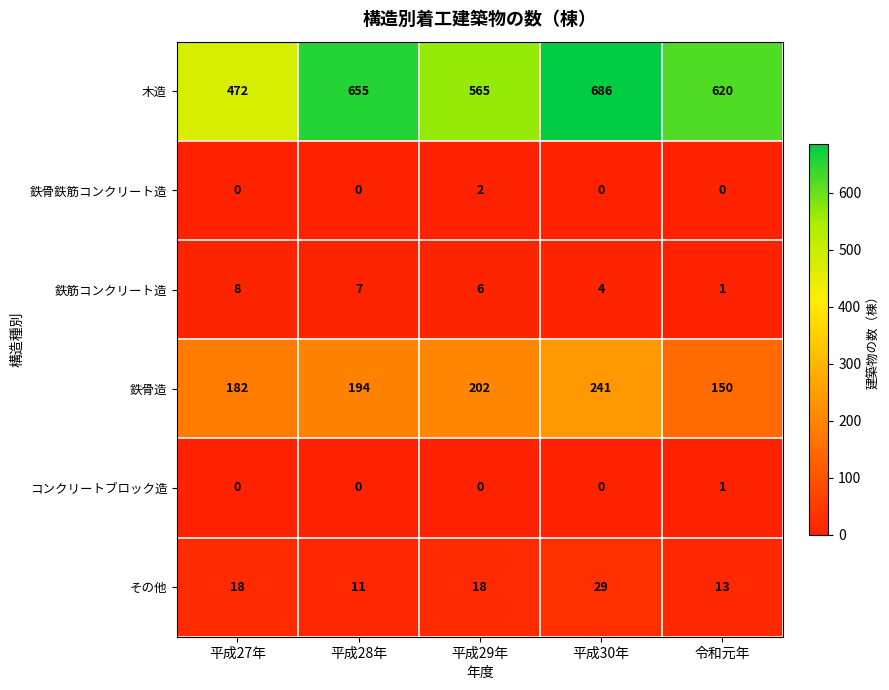

Which series changed the most between 平成27年 and 平成29年?

木造